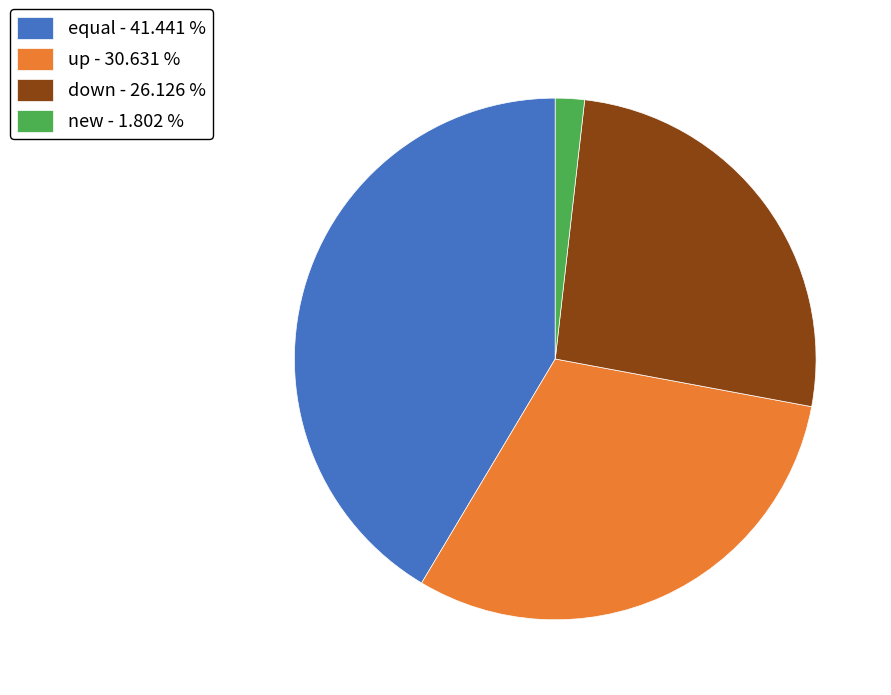

Do equal - 41.441 % and new - 1.802 % together represent more than half of the pie?

No